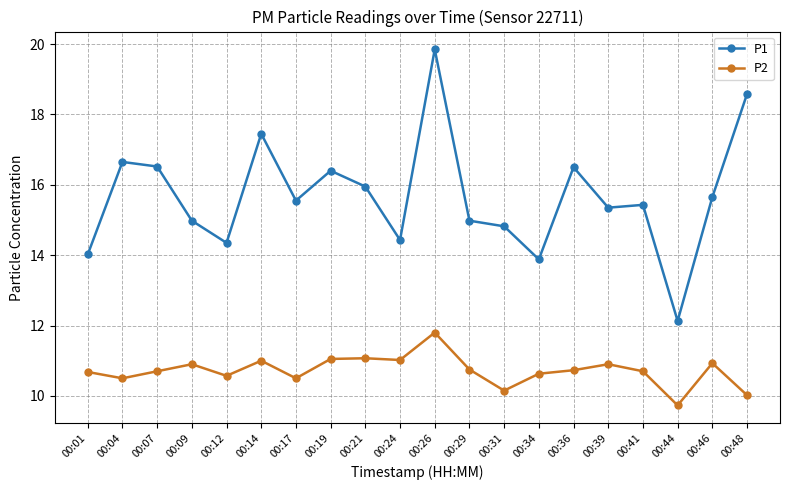

At how many categories does at least one series exceed 16?

7